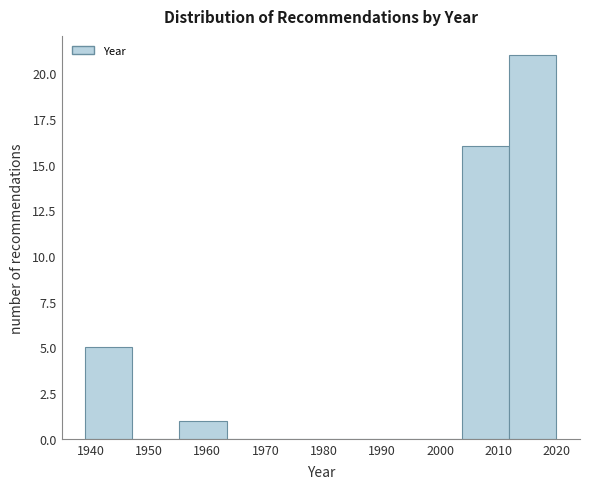

What is the height of the bar covering 1939.0 to 1947.1 on the x-axis? Neither the bar edges nor the heights are printed on the chart, so give them approximately, as read against the axes.

5